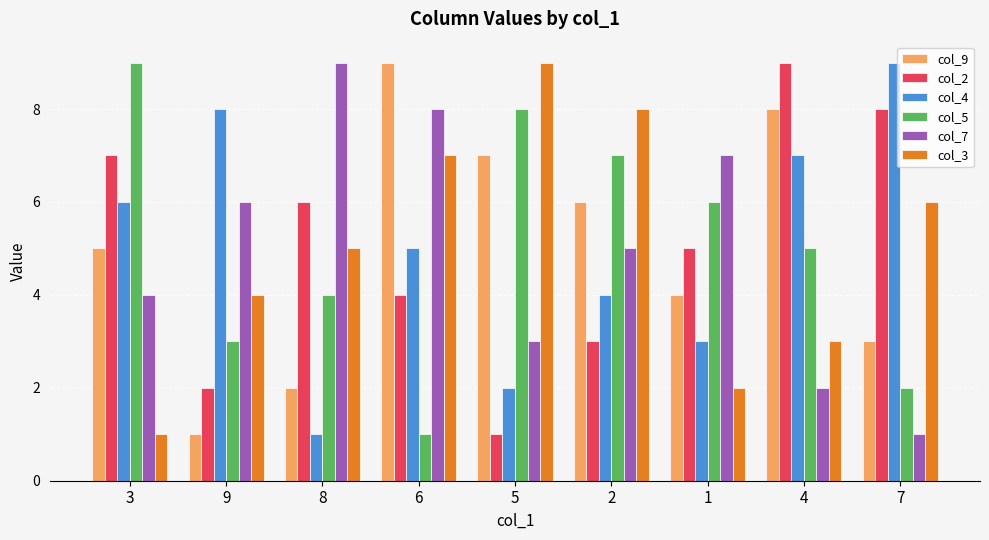

Is the value of col_2 at 3 greater than the value of col_5 at 6?

Yes